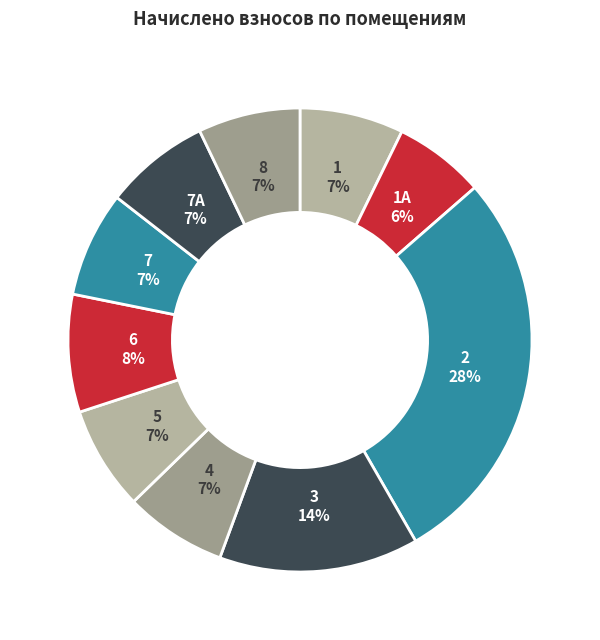

Combined, do 6 and 3 account for over 50%?

No